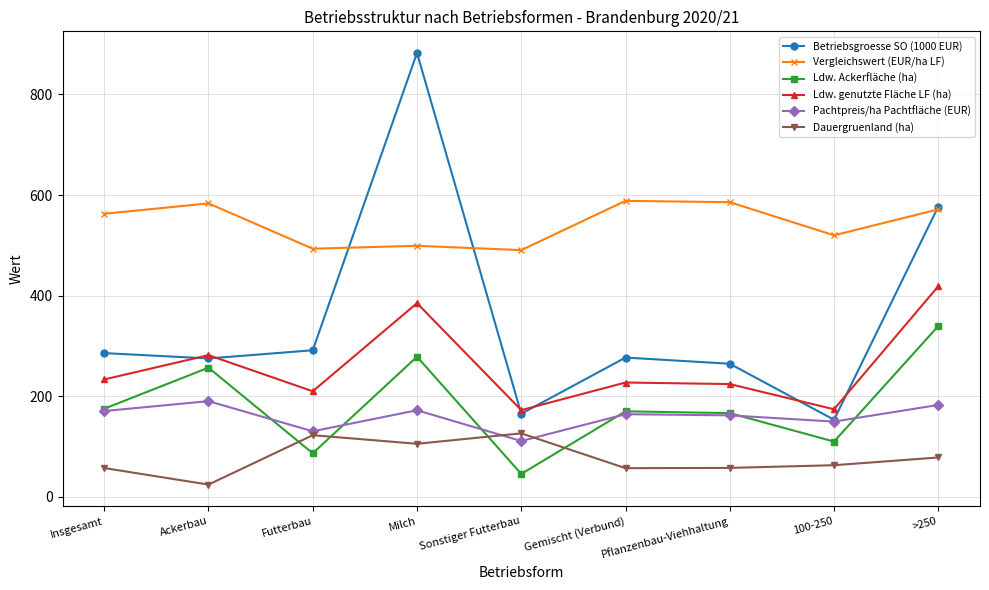

True or false: Ldw. Ackerfläche (ha) has a value of 86.7 at Futterbau.

True